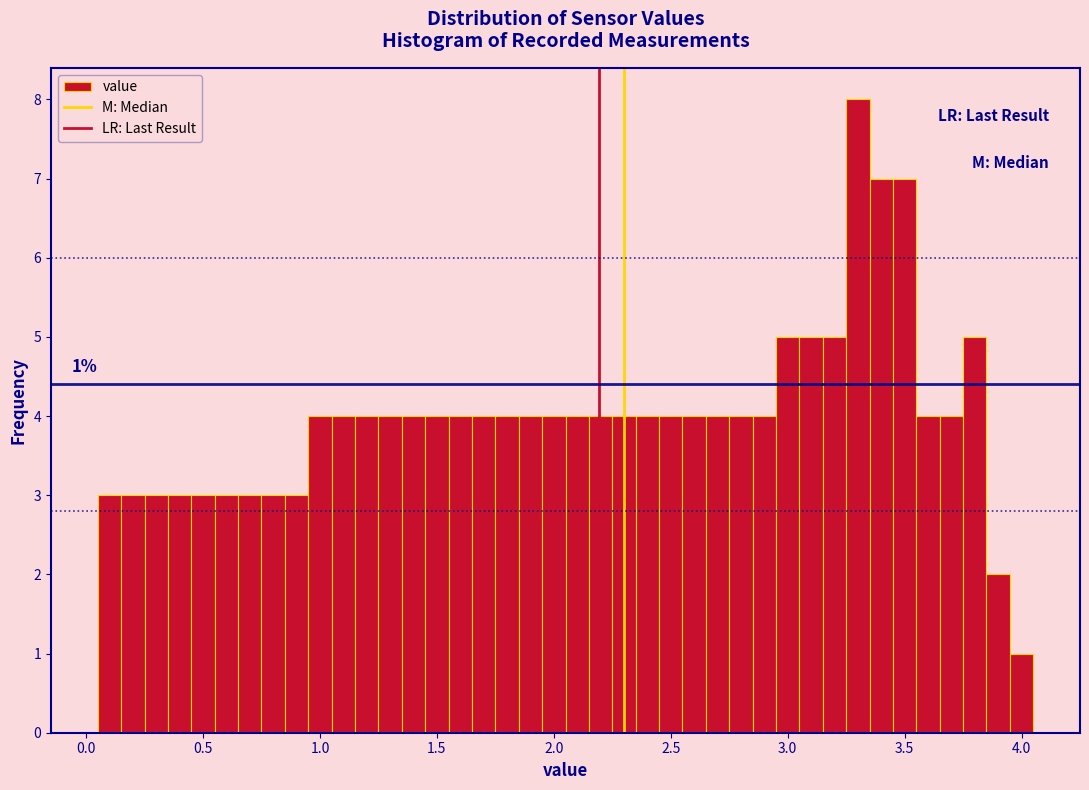

Read against the x-axis, roughly where is the centre of the tallest bar?

3.30